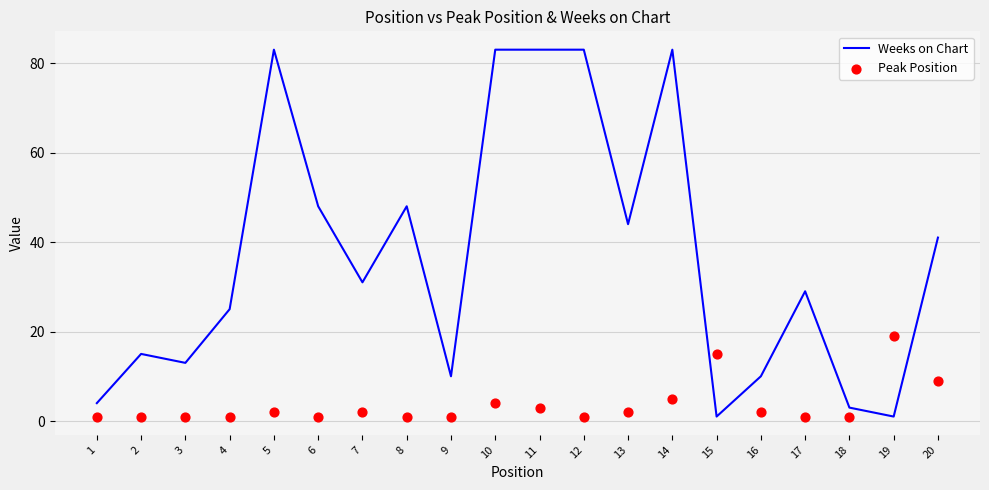

At how many categories does at least one series exceed 60?

5